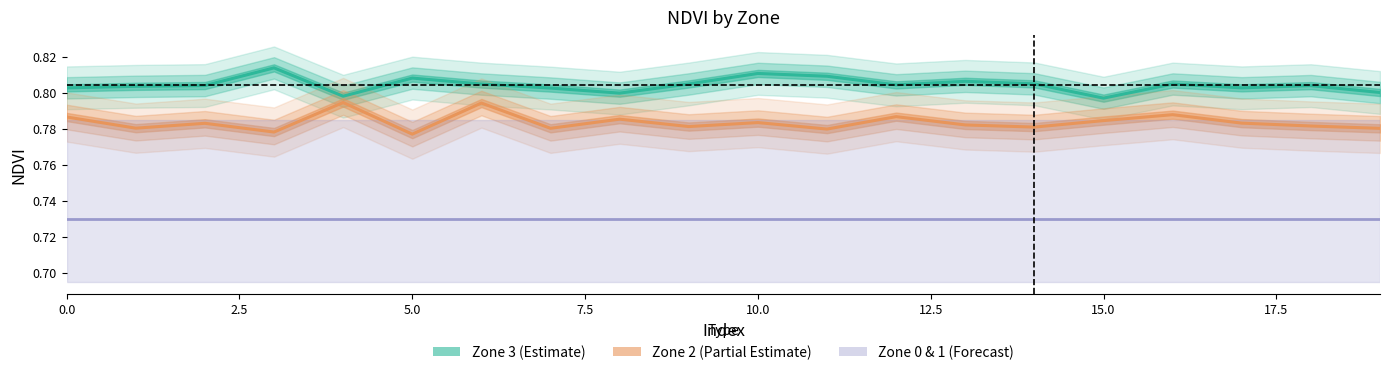

Rank the series by their average value, from lowest to highest.

Zone 2 (Partial Estimate), Zone 3 (Estimate)